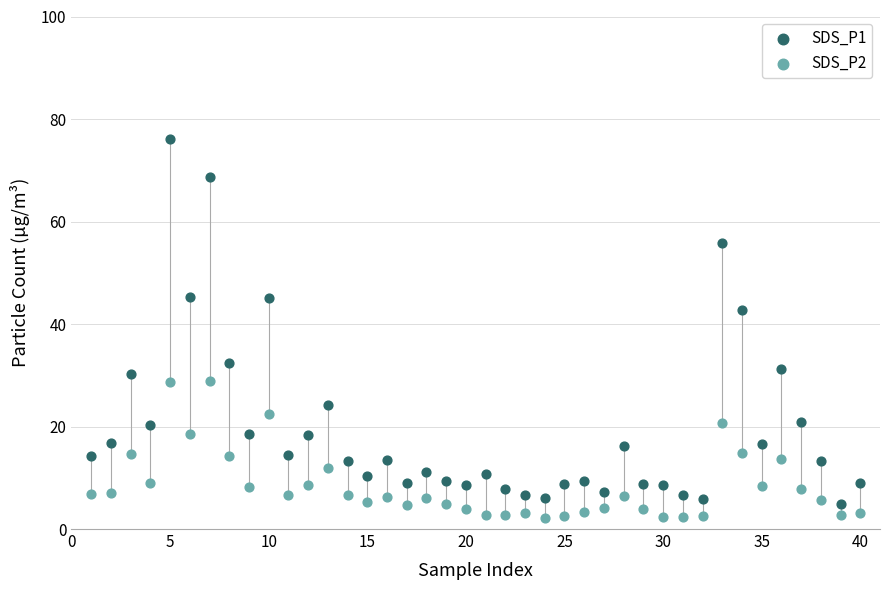

Across all series, what Y value is closest to 39?

42.8